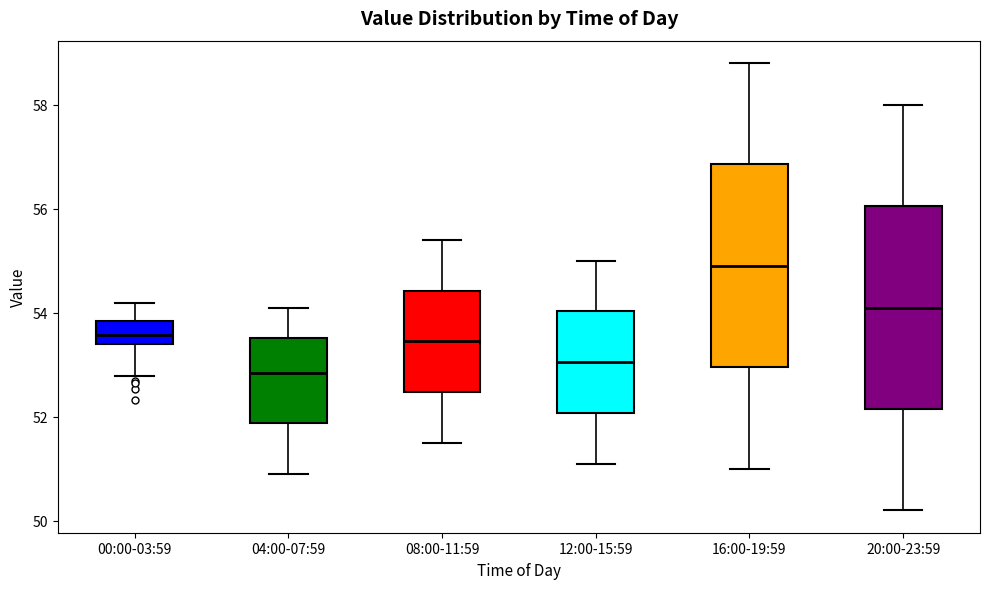

Reading left to right, read every box against the y-axis: the position of its median line, the range the box covers, and the ends of its whiskers. The values are not printed on the chart, so give them approximately, as read against the axis.

00:00-03:59: median 53.6, box 53.4 to 53.8, whiskers 52.8 to 54.2
04:00-07:59: median 52.8, box 51.8 to 53.6, whiskers 51.0 to 54.2
08:00-11:59: median 53.4, box 52.4 to 54.4, whiskers 51.6 to 55.4
12:00-15:59: median 53.0, box 52.0 to 54.0, whiskers 51.2 to 55.0
16:00-19:59: median 55.0, box 53.0 to 56.8, whiskers 51.0 to 58.8
20:00-23:59: median 54.2, box 52.2 to 56.0, whiskers 50.2 to 58.0